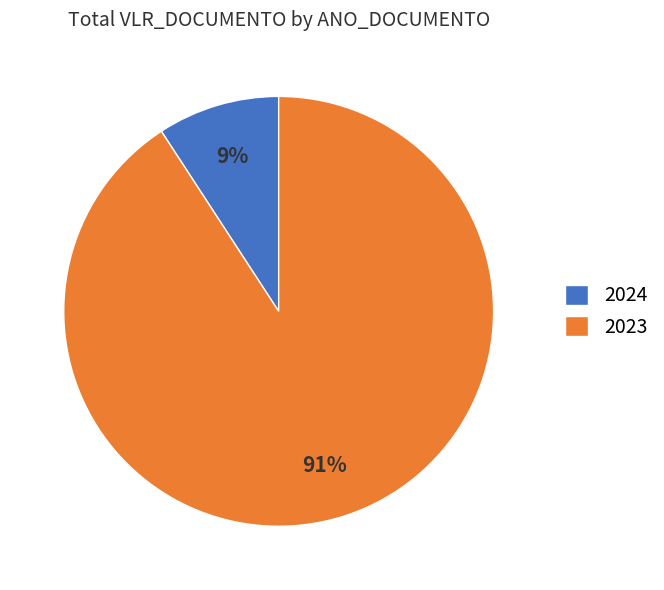

To the nearest percent, what portion does 2023 represent?

91%